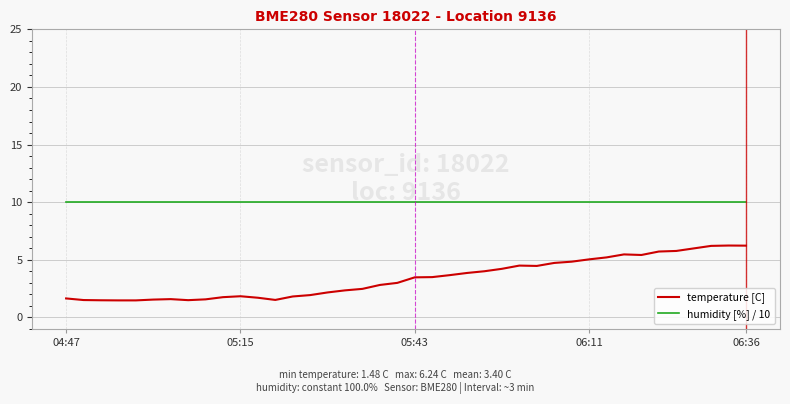

What is the maximum value shown in the chart?

10.0